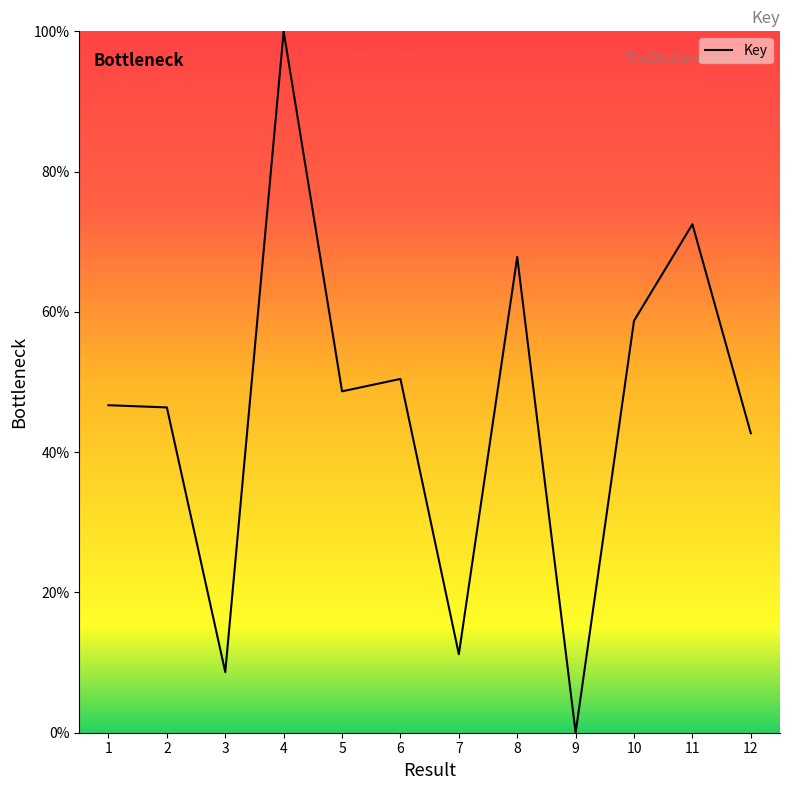

Which category has the highest value across all series?

4